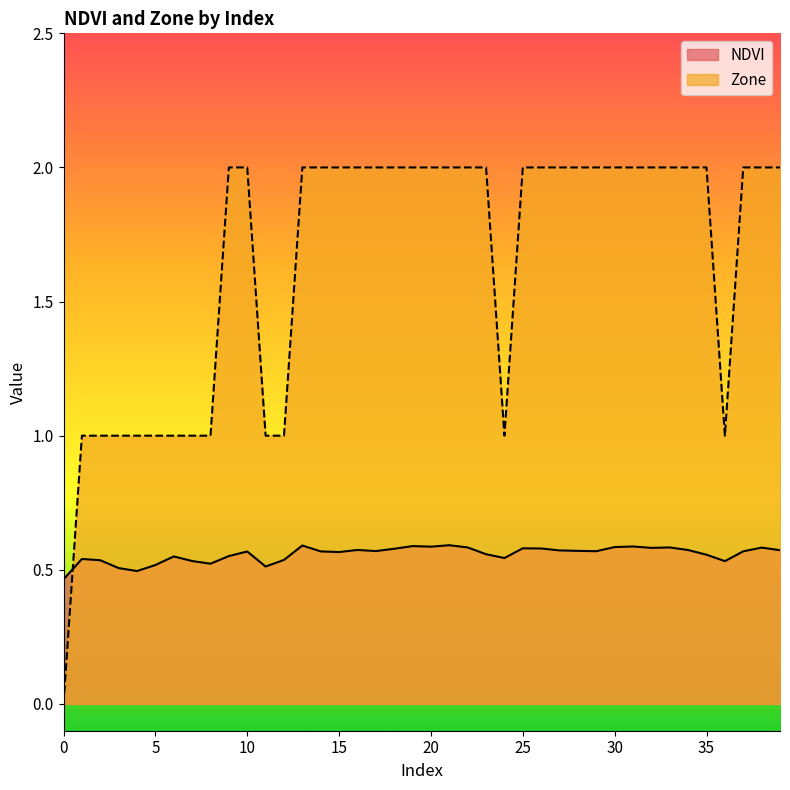

Which series has the largest total across all categories?

Zone